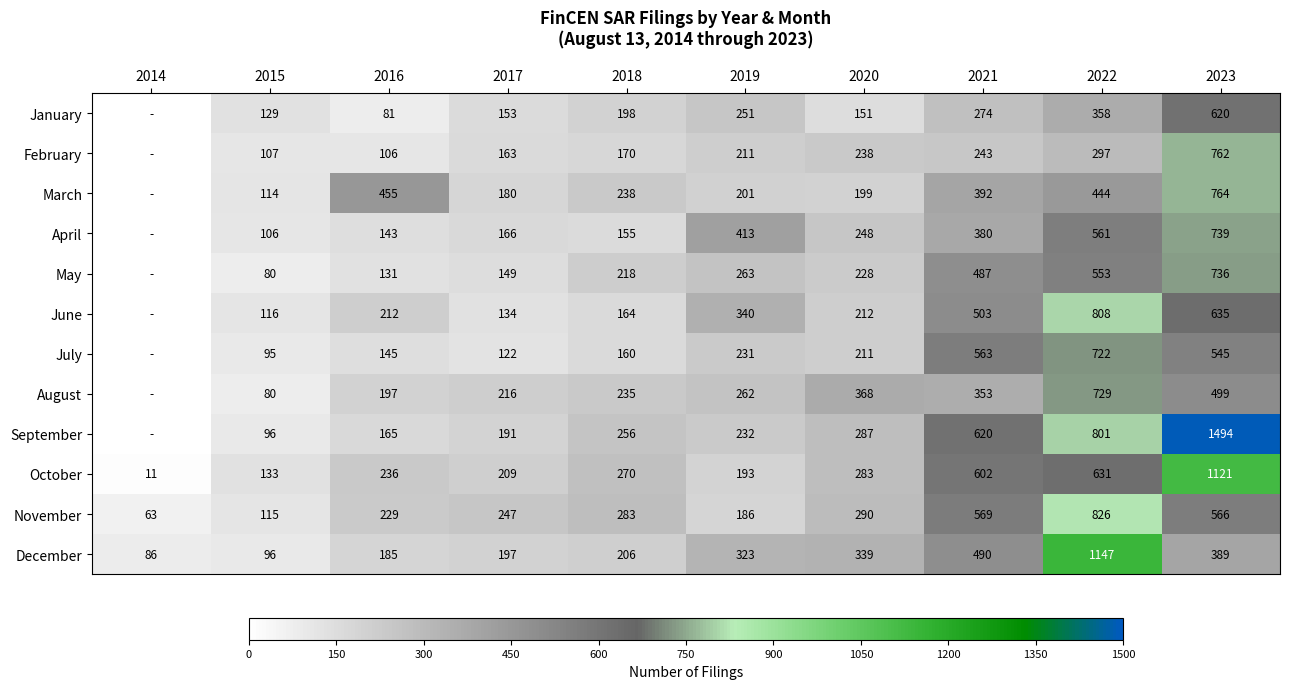

Read the August value at 2015.

80.0